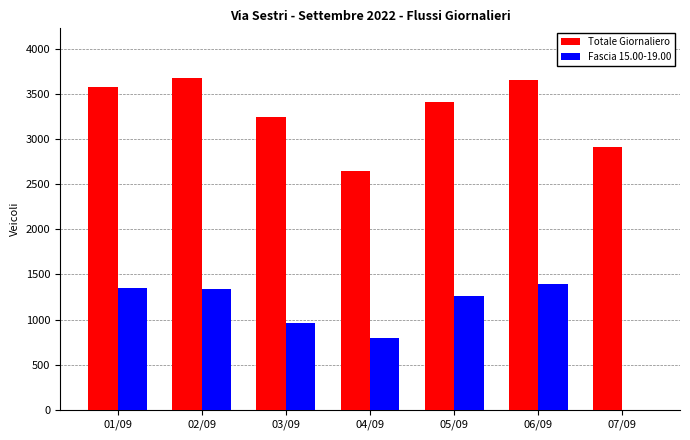

How many groups of bars are there?

7